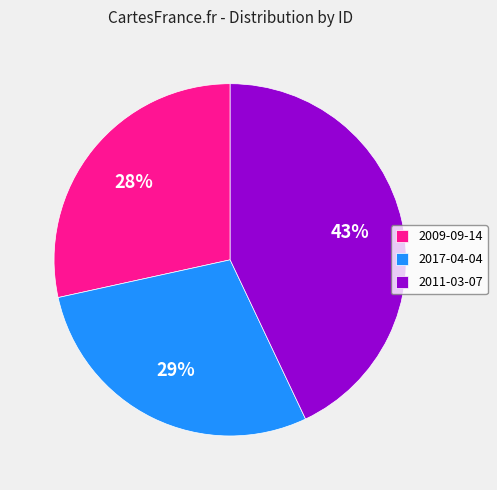

Which category has the biggest portion of the pie?

2011-03-07